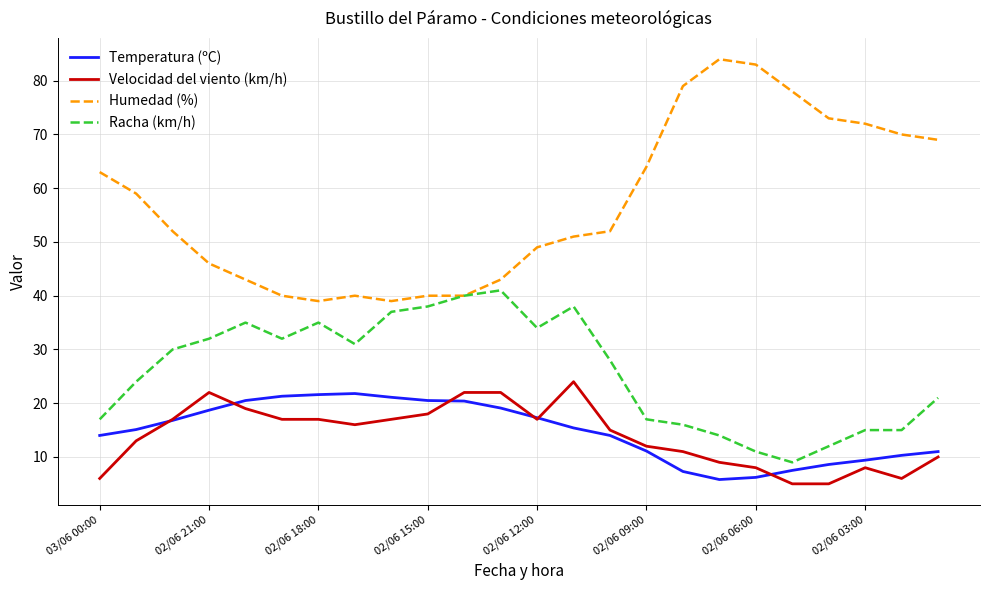

What is the maximum value shown in the chart?

84.0